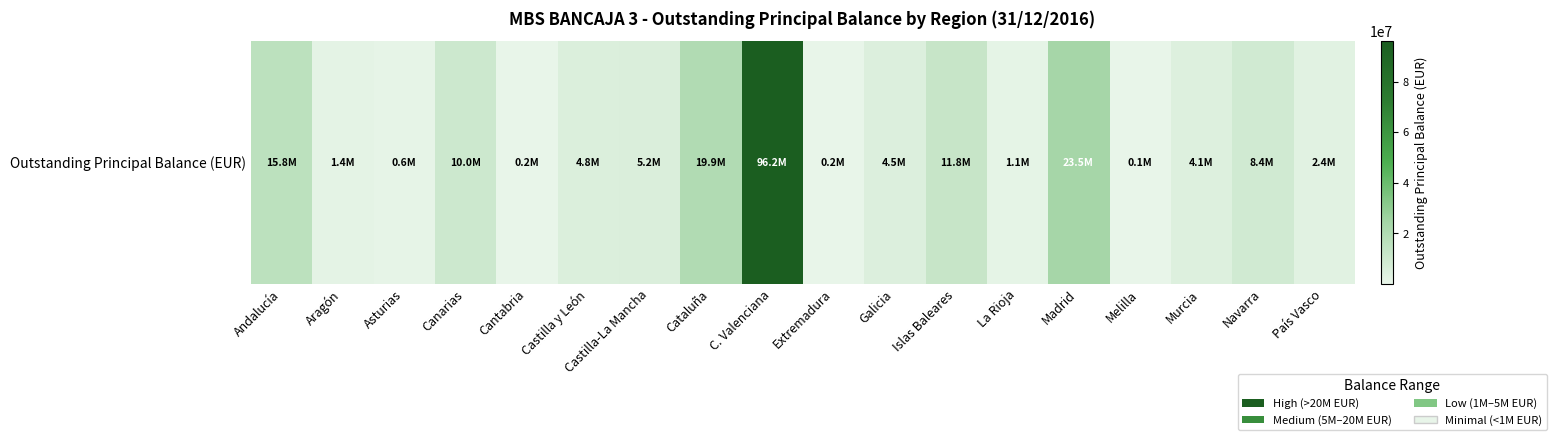

Is it true that the value at Navarra is 14464166.5?

False